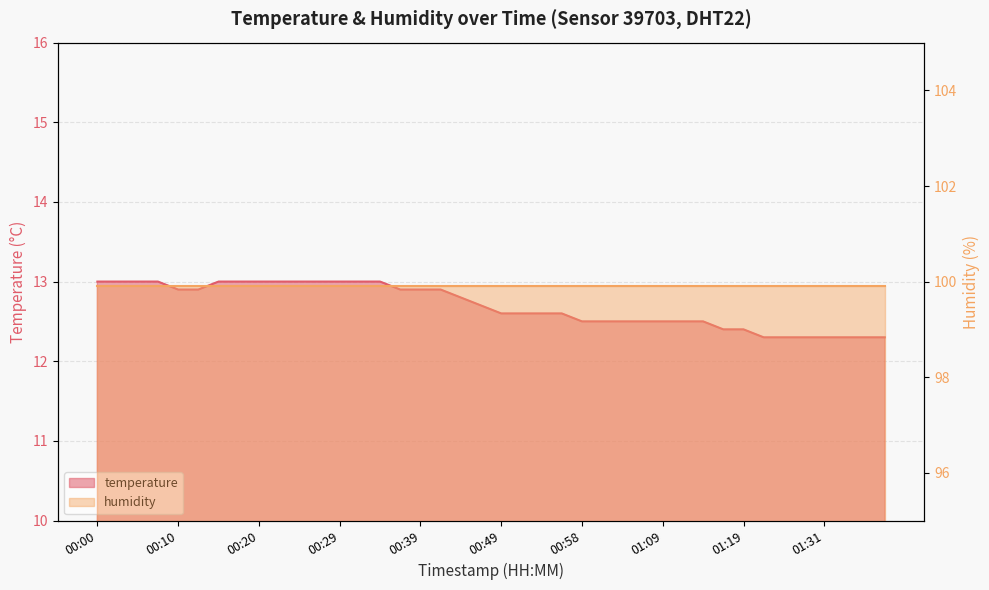

List the labels in order of value, smallest first.

01:21, 01:26, 01:28, 01:31, 01:33, 01:36, 01:39, 01:16, 01:19, 00:58, 01:01, 01:03, 01:06, 01:09, 01:11, 01:14, 00:49, 00:51, 00:54, 00:56, 00:46, 00:44, 00:10, 00:12, 00:37, 00:39, 00:41, 00:00, 00:03, 00:05, 00:07, 00:15, 00:17, 00:20, 00:22, 00:24, 00:27, 00:29, 00:32, 00:34